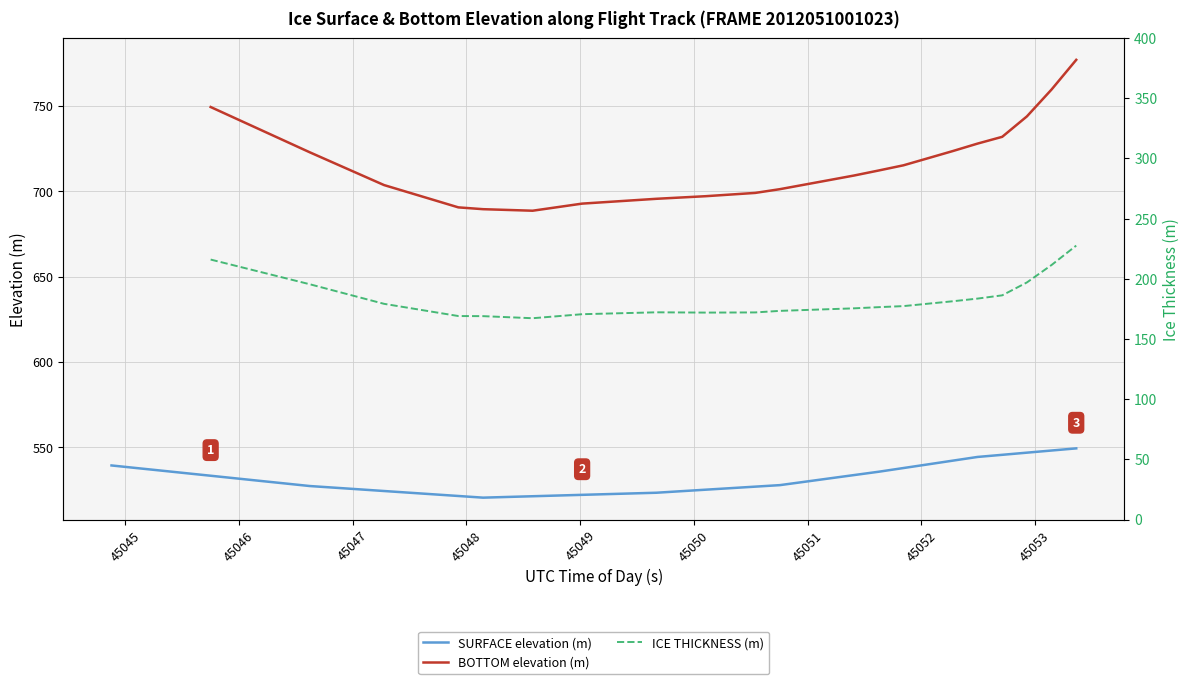

What is the lowest value of the SURFACE elevation (m) series?

520.5